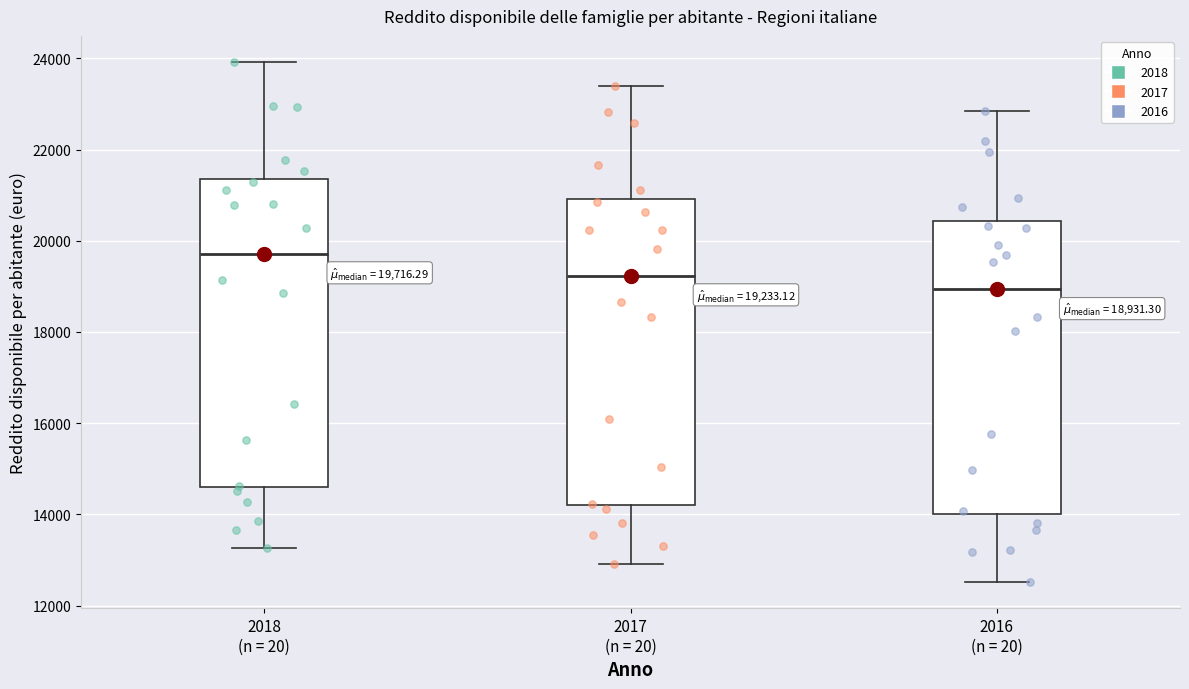

Which box's median line is the highest?

2018 (n = 20)